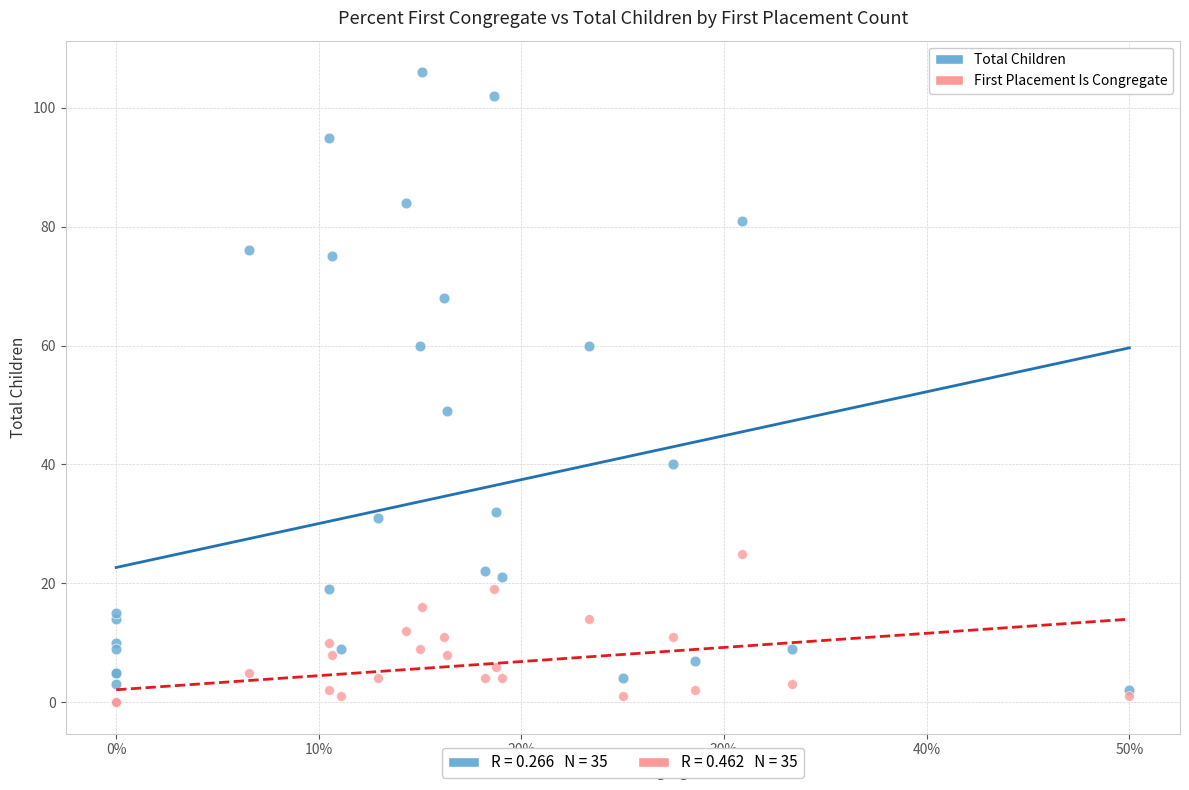

Which series contains the highest Y value?

Total Children